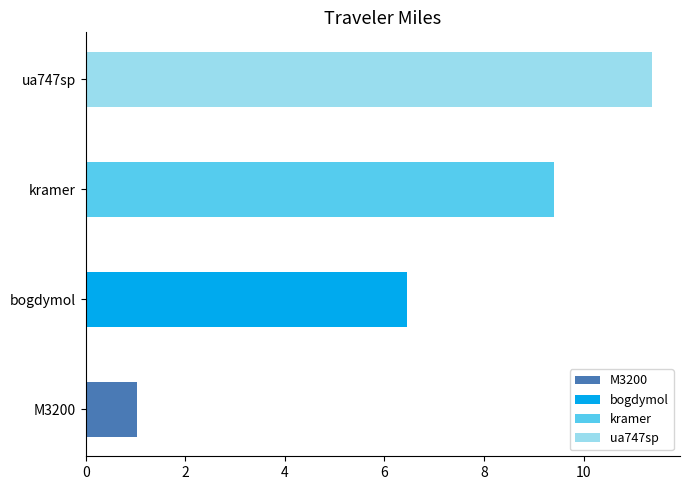

Reading left to right, what are all the values shown in this chart?

1.0	6.5	9.4	11.4